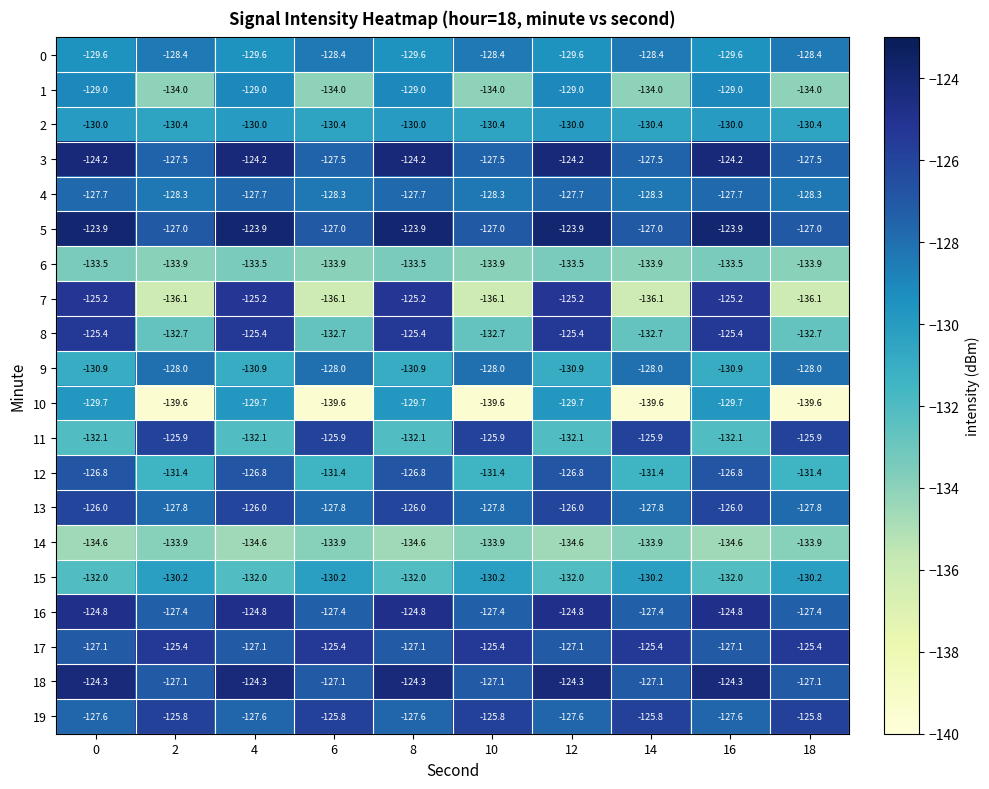

What is the difference between the second highest and second lowest values in the 1 series?

5.0